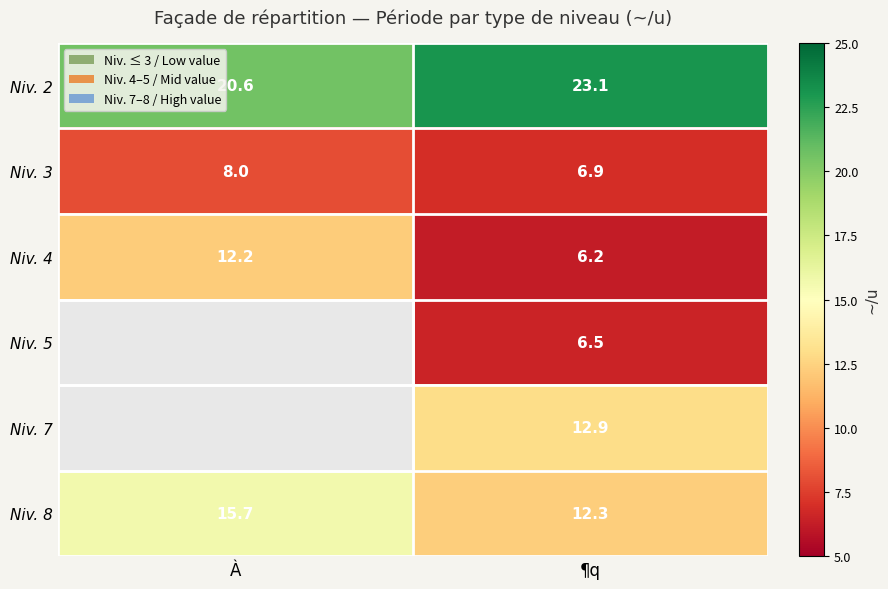

List the labels in order of Niv. 8 value, smallest first.

¶q, À